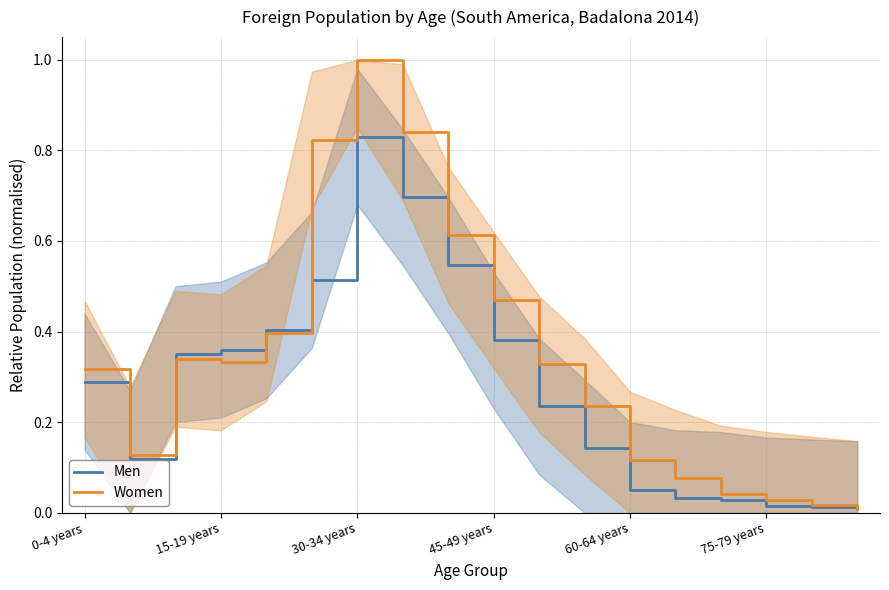

After their last crossing, which series has the higher values: Men or Women?

Women